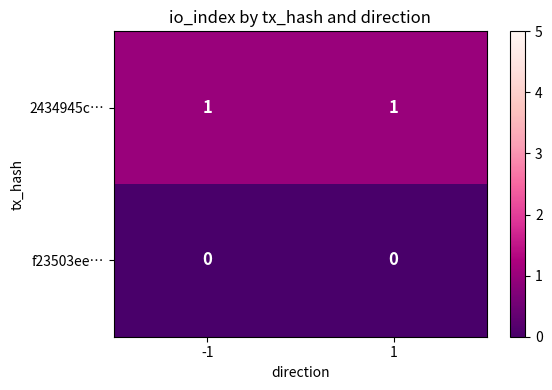

True or false: 2434945c… has a value of 1 at -1.

True